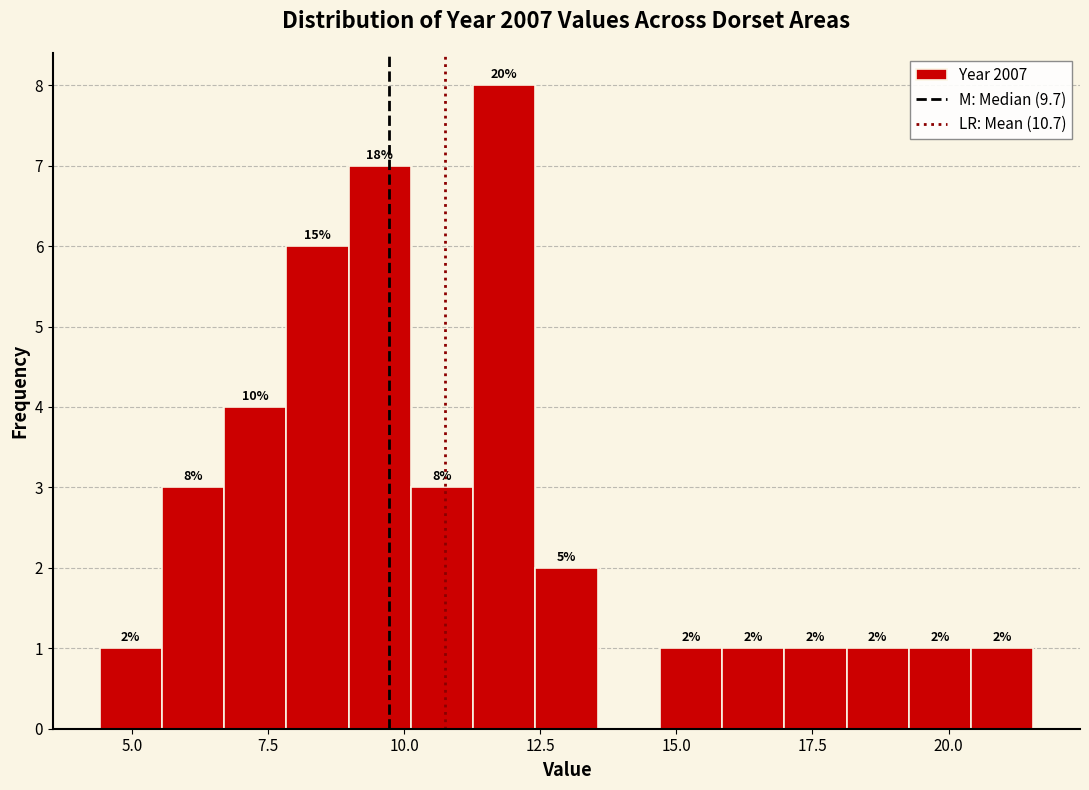

Around what value on the x-axis is the tallest bar? Give the approximate position of its centre, as read against the axis.

12.0